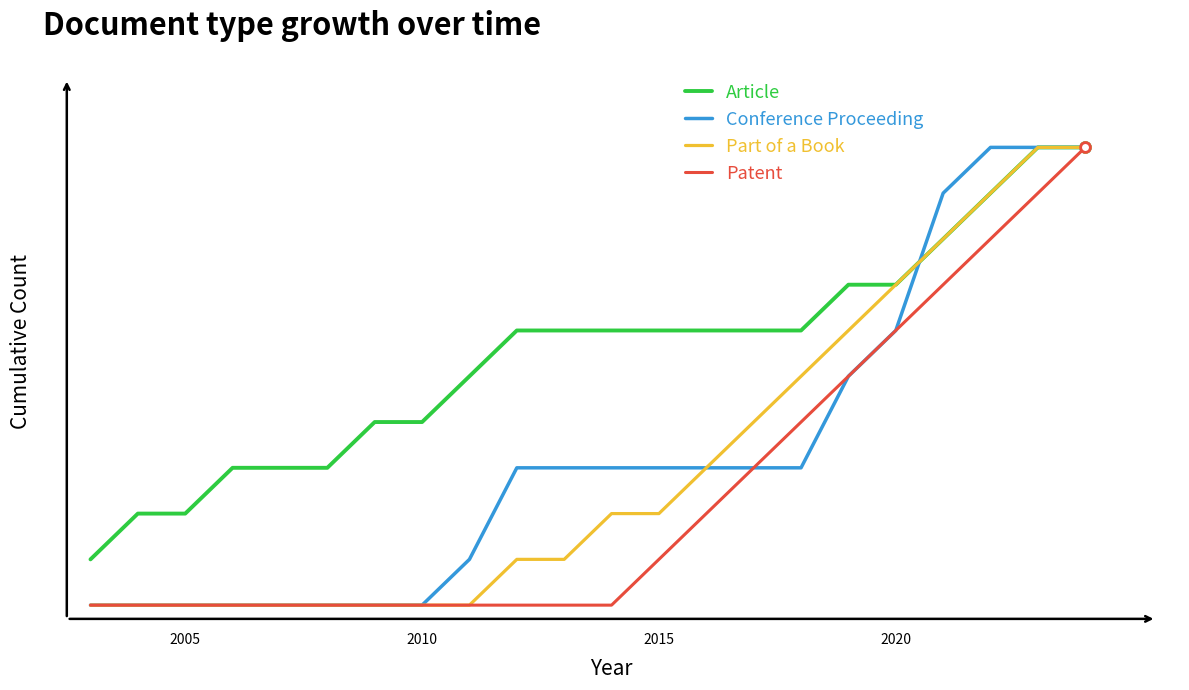

Does the chart display data point markers on the line(s)?

No